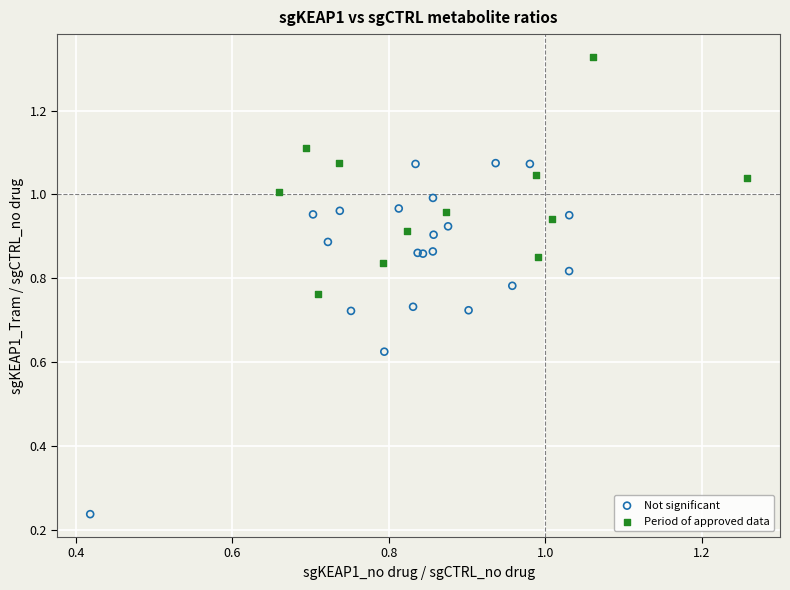

Which series reaches the maximum Y coordinate?

Period of approved data